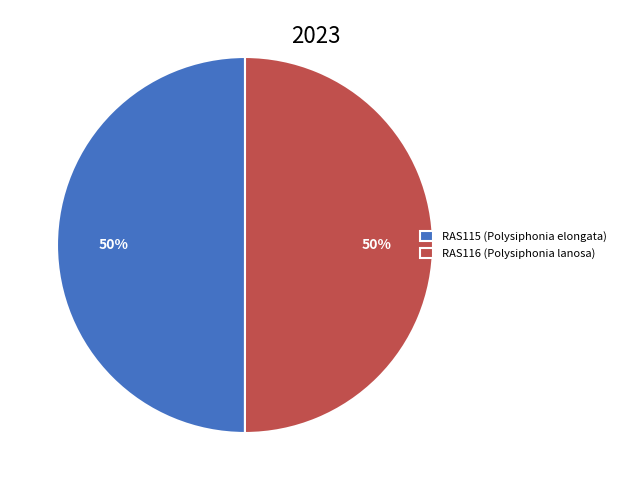

What is the ratio of the value at RAS115 (Polysiphonia elongata) to the value at RAS116 (Polysiphonia lanosa)?

1.0